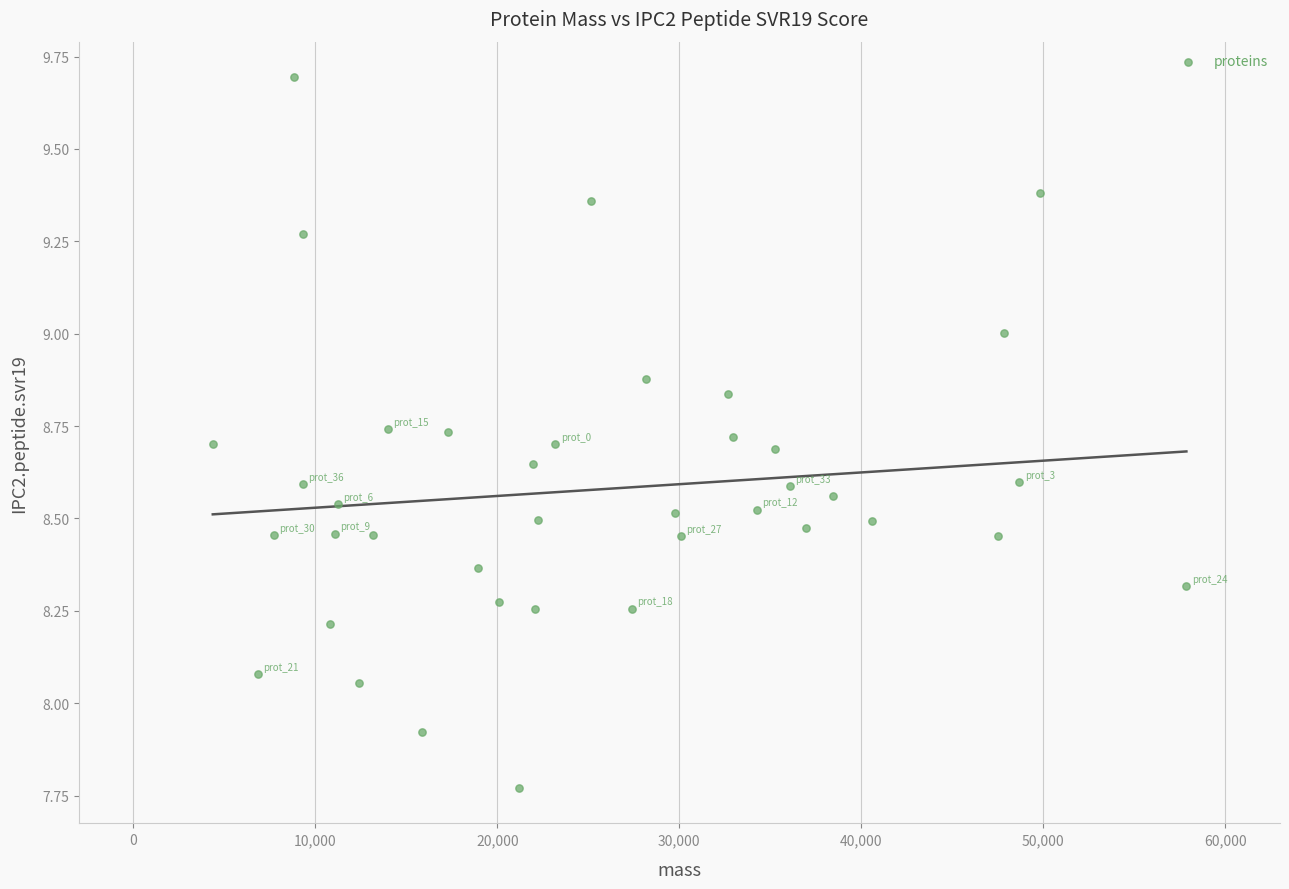

What is the range of X values (max minus min)?

53492.7